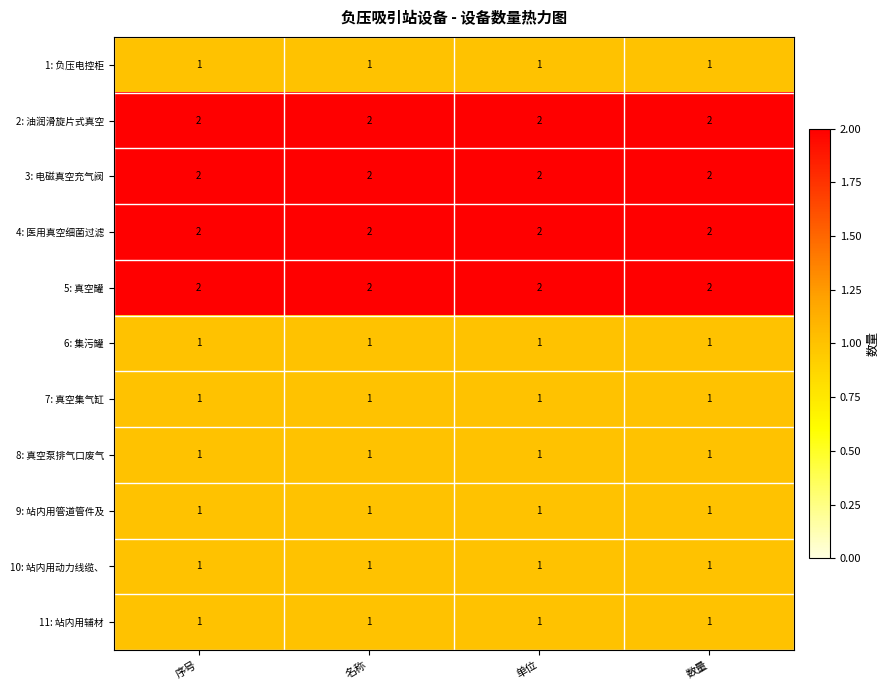

Is the value of 9: 站内用管道管件及 at 单位 greater than the value of 3: 电磁真空充气阀 at 单位?

No